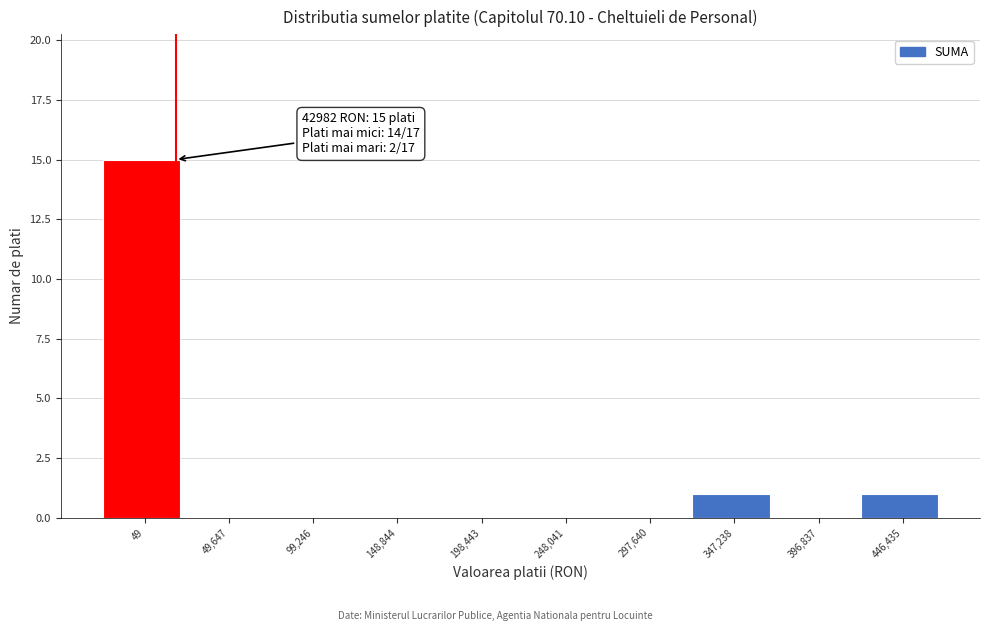

Reading left to right, list all the values displayed in this chart.

49=15	49,647=0	99,246=0	148,844=0	198,443=0	248,041=0	297,640=0	347,238=1	396,837=0	446,435=1